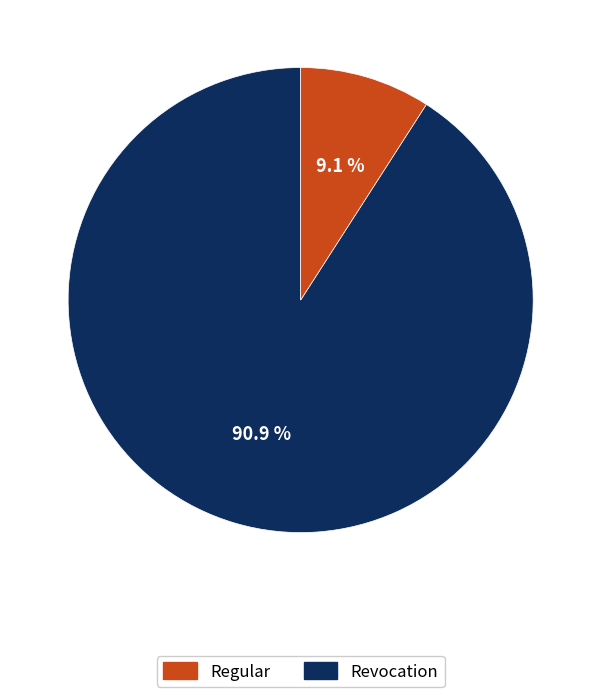

How many slices are in this pie chart?

2